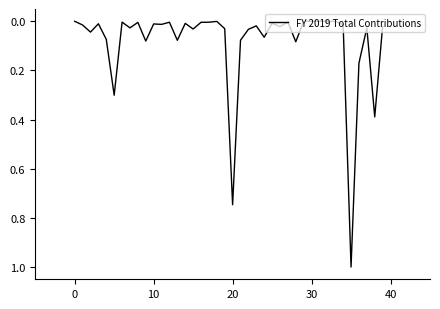

What is the difference between the maximum and minimum values?

1.0